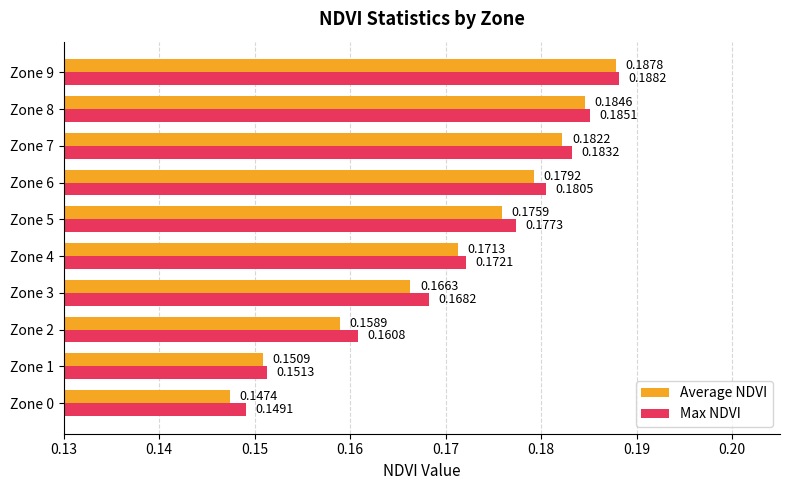

How many Average NDVI values are between 0 and 1?

10